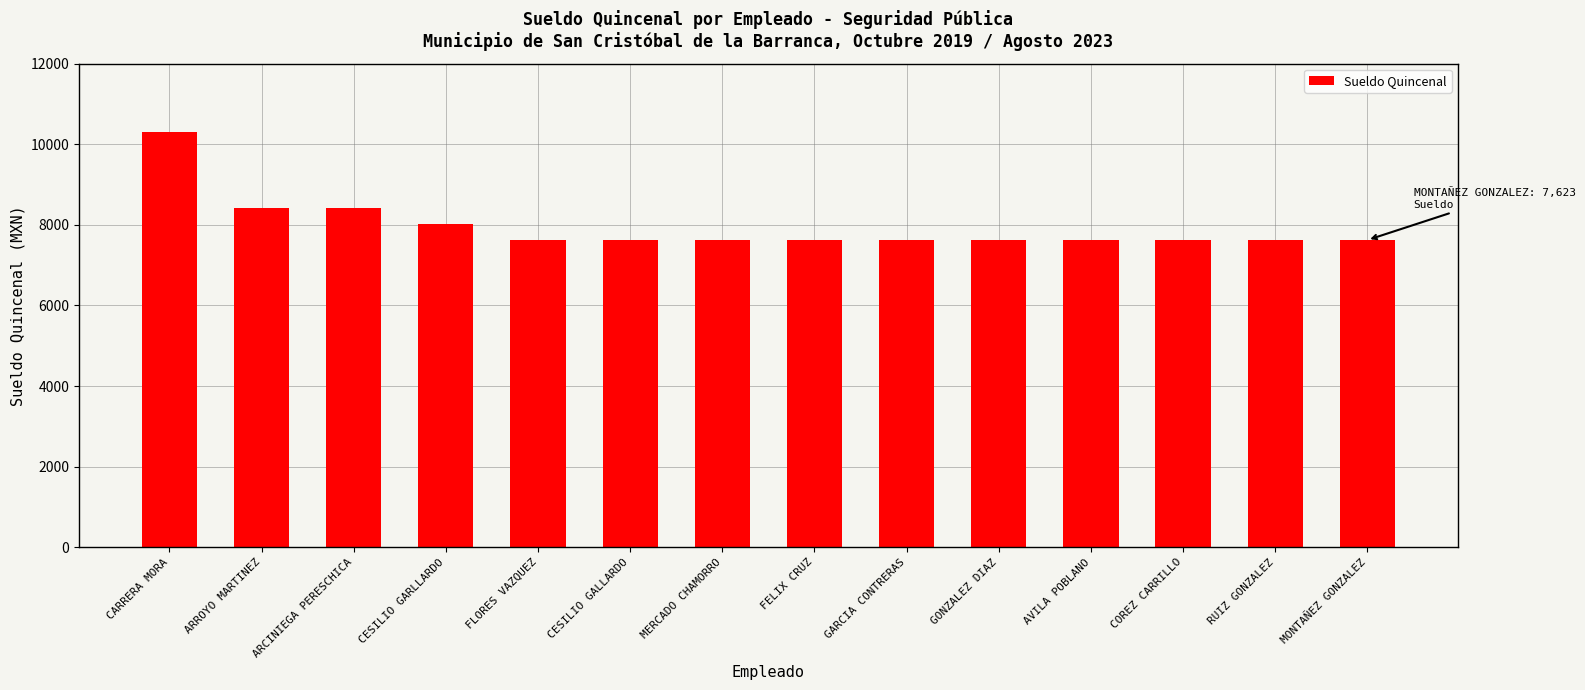

The chart shows a value of 3933 at ARCINIEGA PERESCHICA. True or false?

False